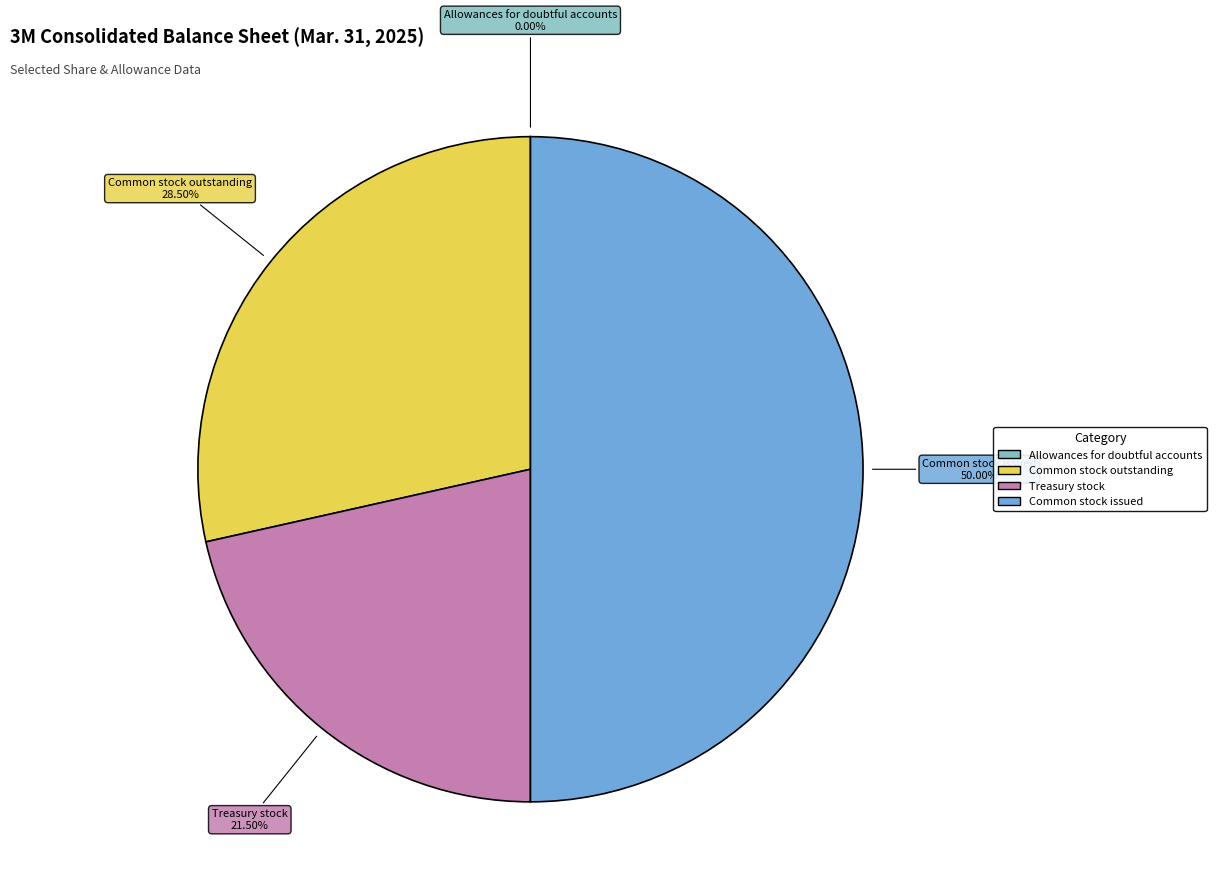

Does Treasury stock represent more than half of the total?

No